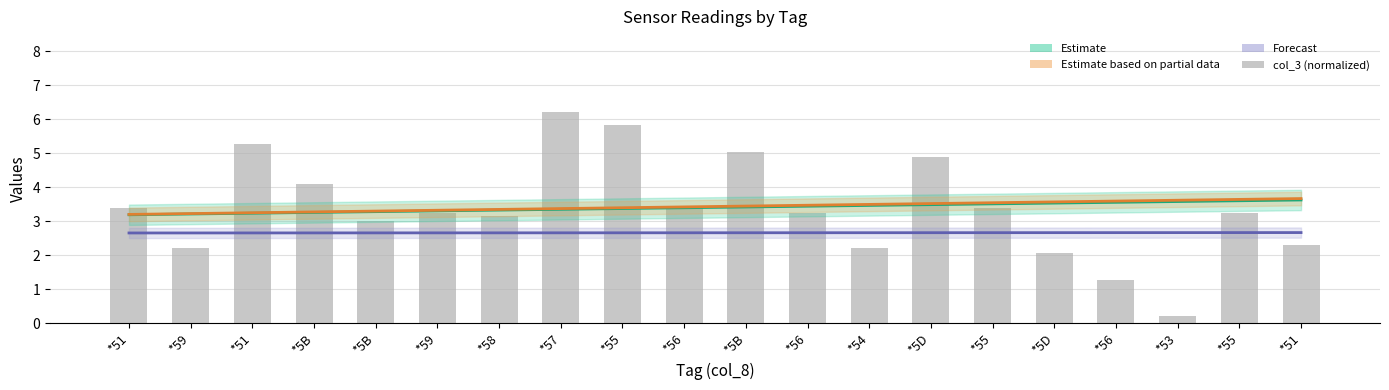

Is it true that col_4 (Forecast) equals 4.4 at *51?

False